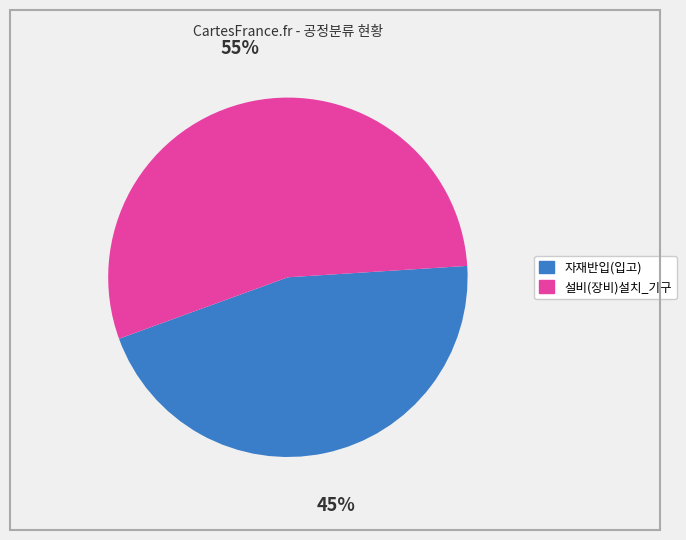

To the nearest percent, what is the average slice percentage?

50%